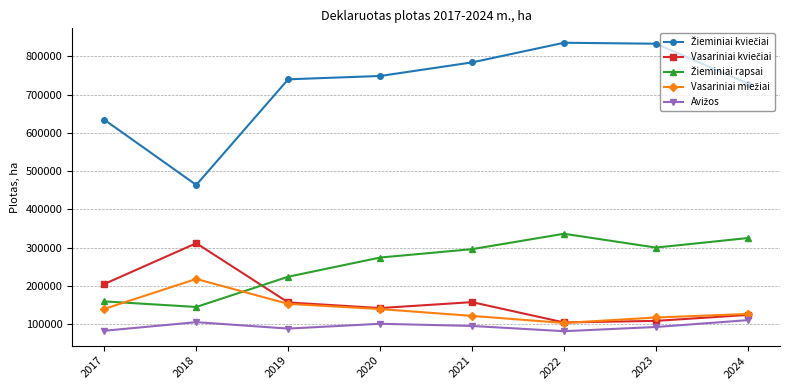

Count the number of categories in the chart.

8